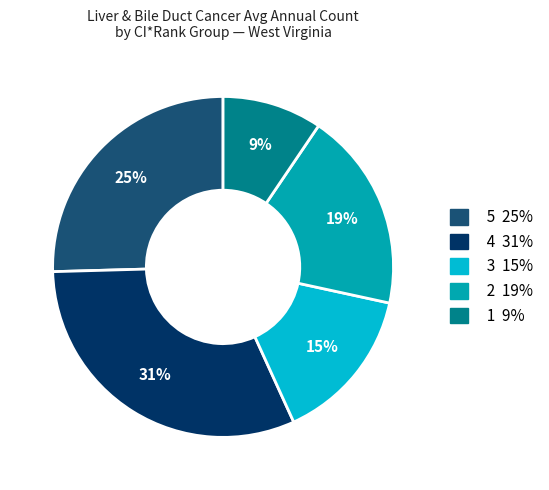

To the nearest percent, what is the average slice percentage?

20%